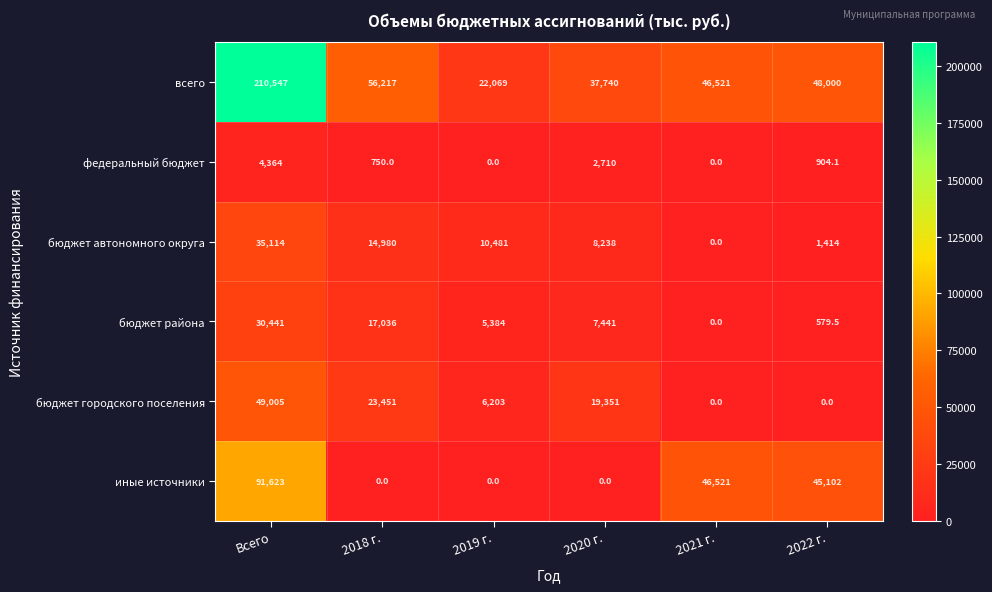

What is the difference between the всего values at 2021 г. and 2019 г.?

24452.0